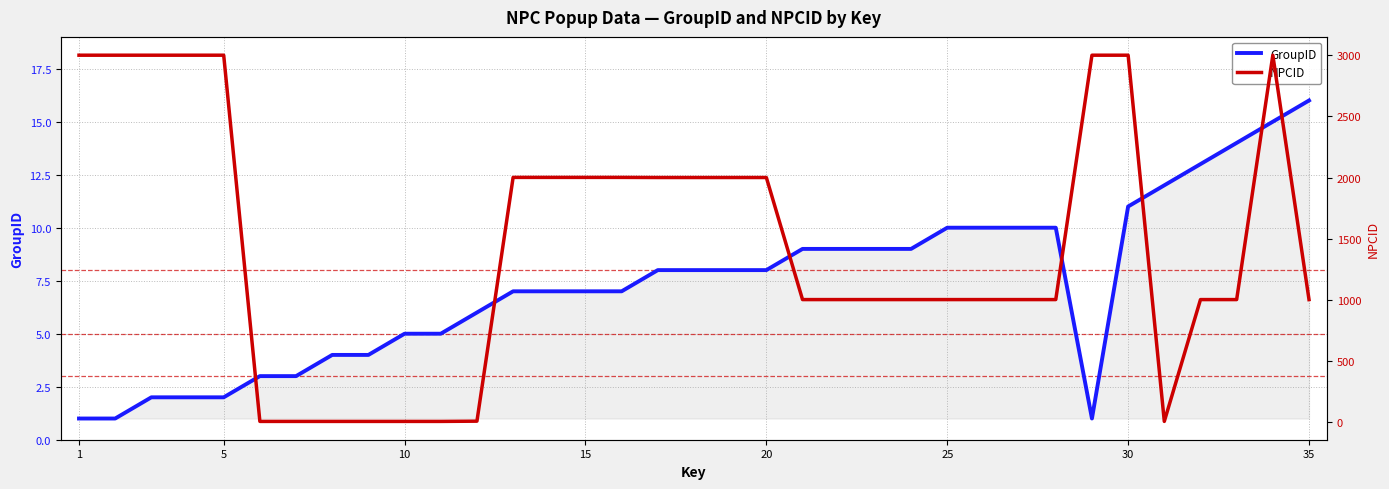

At which label does GroupID reach its peak?

35